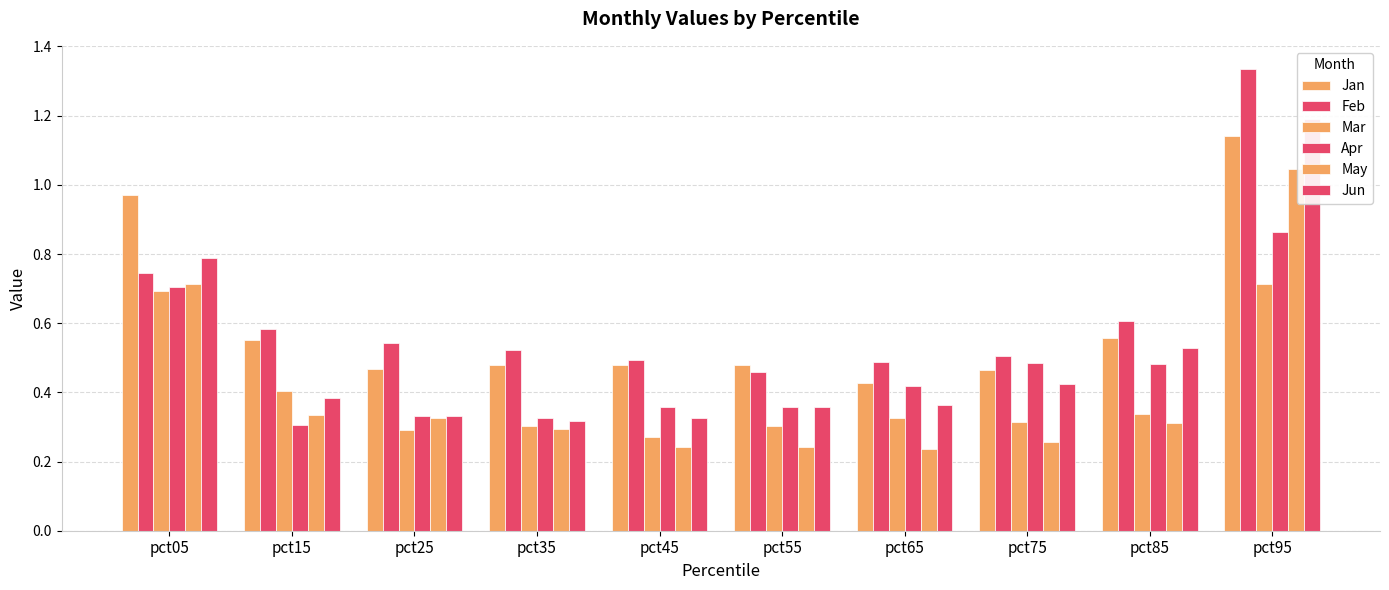

What are all the series names shown in the legend?

Jan, Feb, Mar, Apr, May, Jun